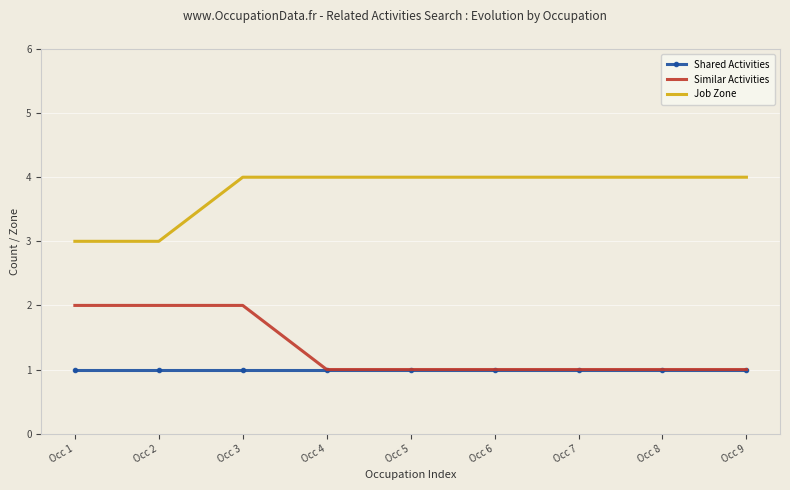

True or false: Similar Activities and Job Zone cross at least once.

False